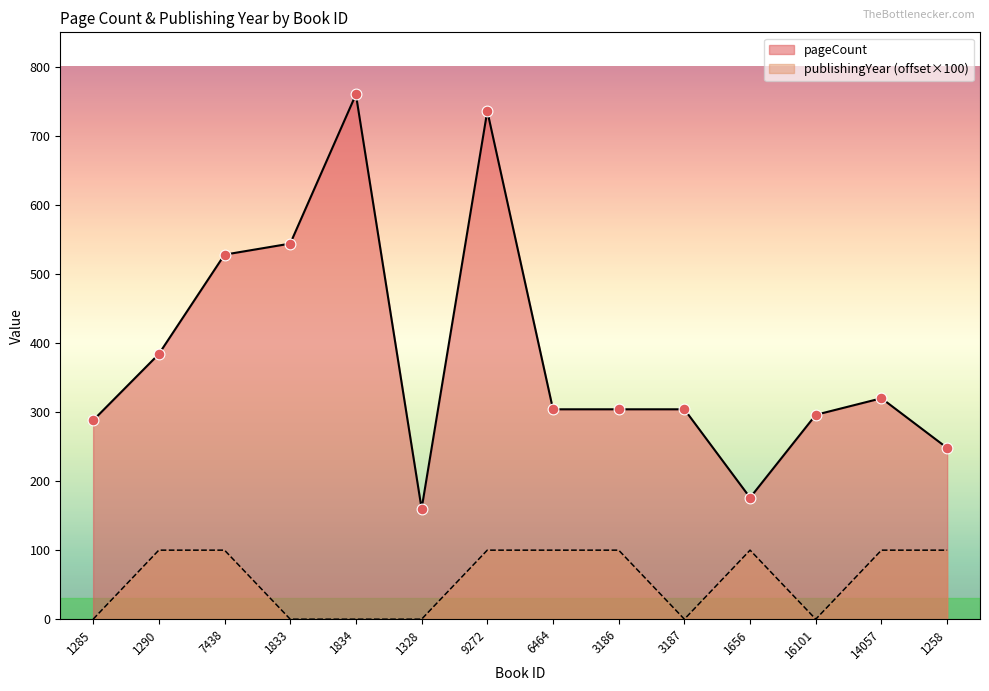

Which series has the largest total across all categories?

pageCount